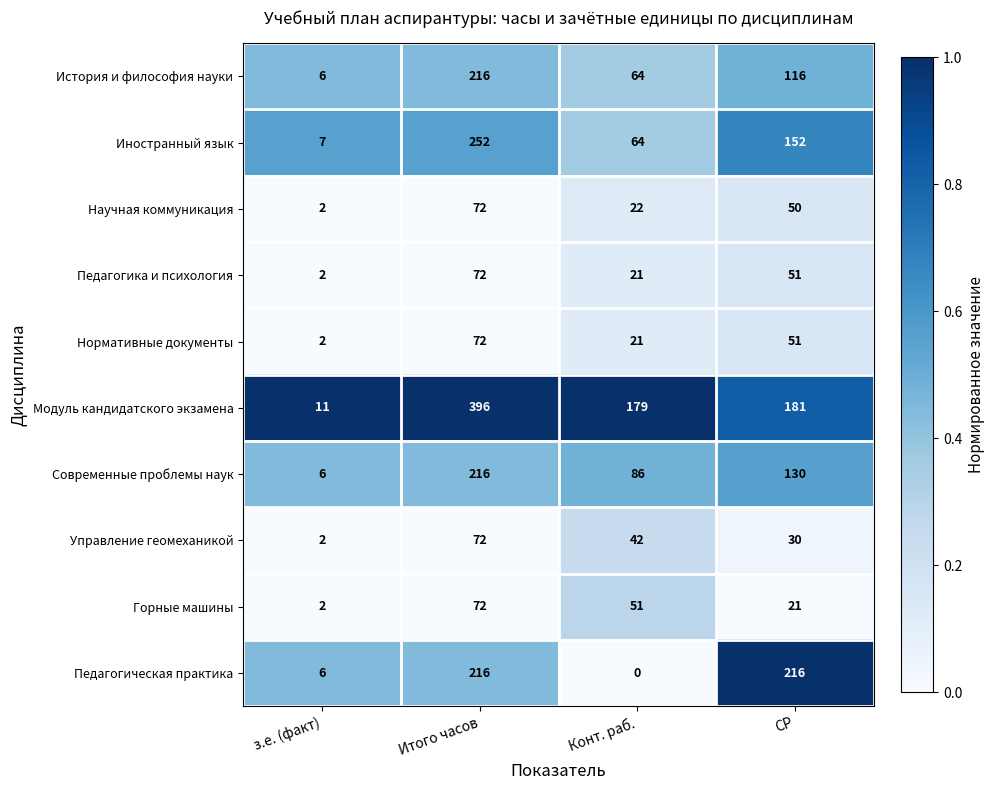

Is it true that Современные проблемы наук equals 6 at з.е. (факт)?

True